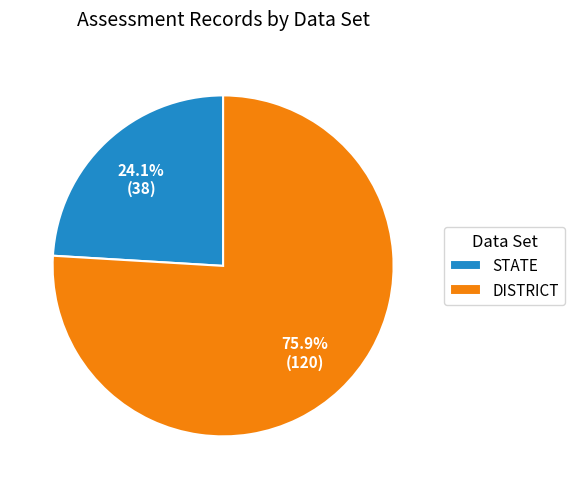

Which slice is the largest?

DISTRICT